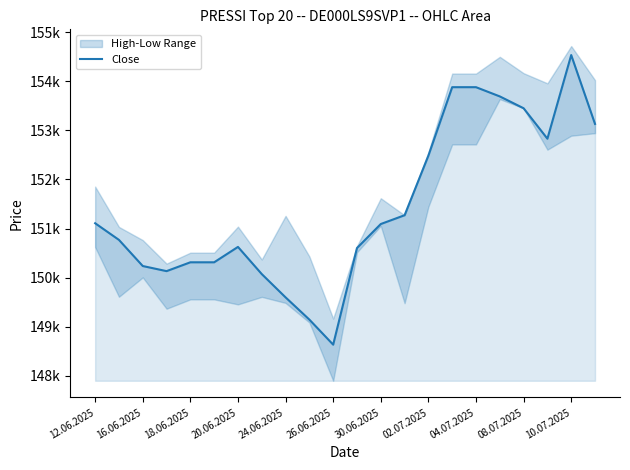

The value at 08.07.2025 is 153449. True or false?

True